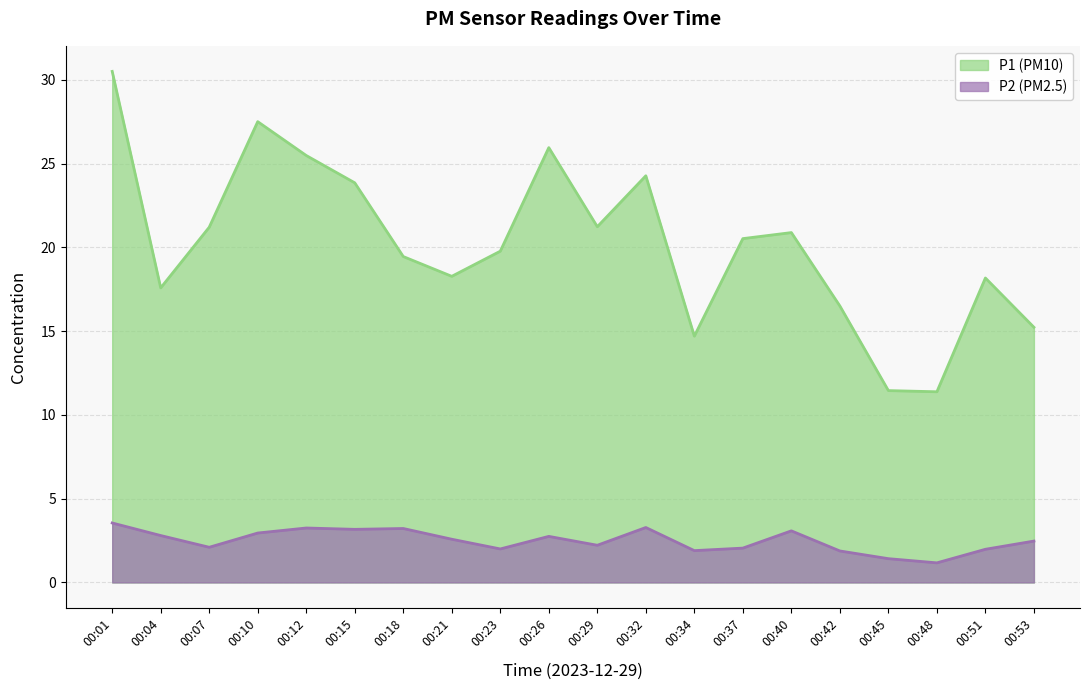

What is the value of the P2 point at the 10th from the left?

2.8